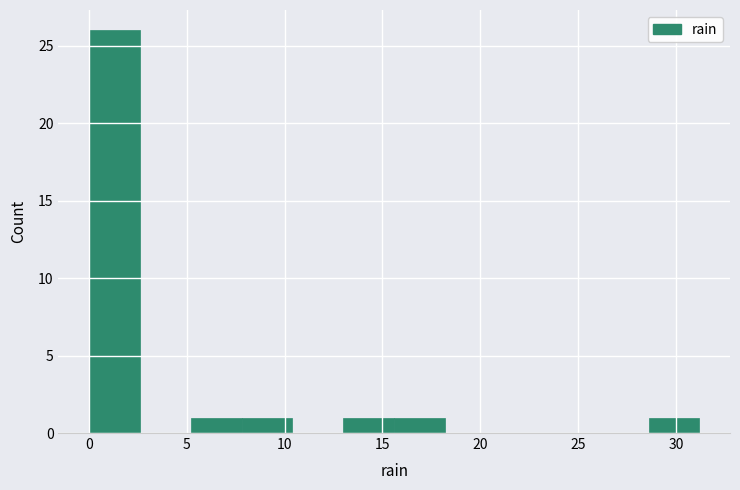

Reading left to right, transcribe this chart: for each bar, give the range it covers on the x-axis and its height. Neither the bar edges nor the heights are printed on the chart, so give them approximately, as read against the axes.

0.0 to 2.6: 26
2.6 to 5.2: 0
5.2 to 7.8: 1
7.8 to 10.4: 1
10.4 to 13.0: 0
13.0 to 15.6: 1
15.6 to 18.2: 1
18.2 to 20.8: 0
20.8 to 23.4: 0
23.4 to 26.0: 0
26.0 to 28.6: 0
28.6 to 31.2: 1